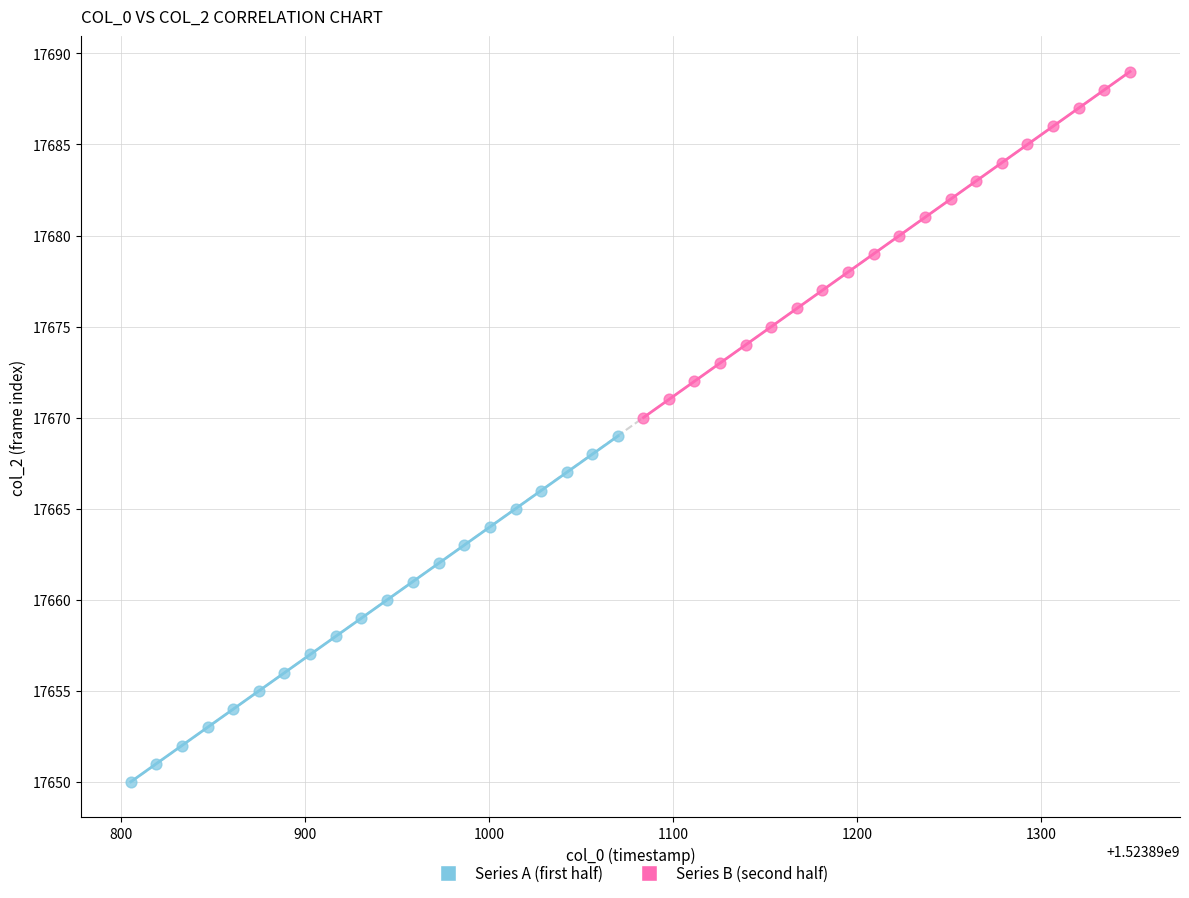

Which series contains the lowest Y value?

Series A (first half)